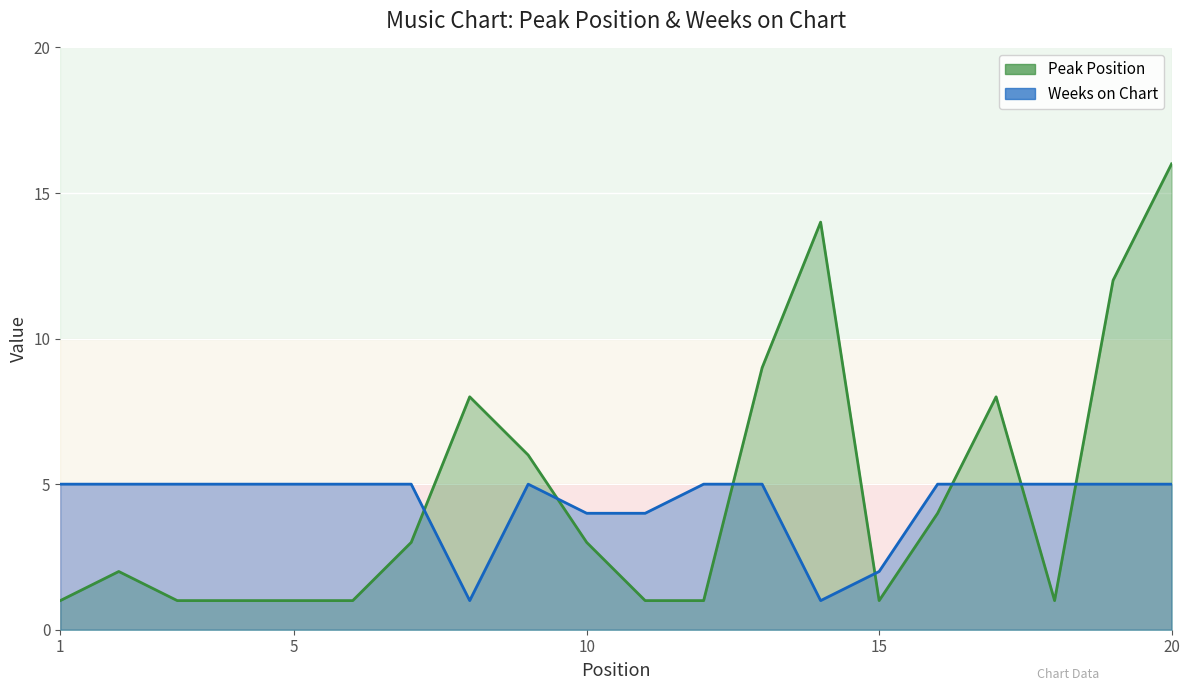

In Peak Position, how many points are lower than both neighbors (excluding endpoints)?

2